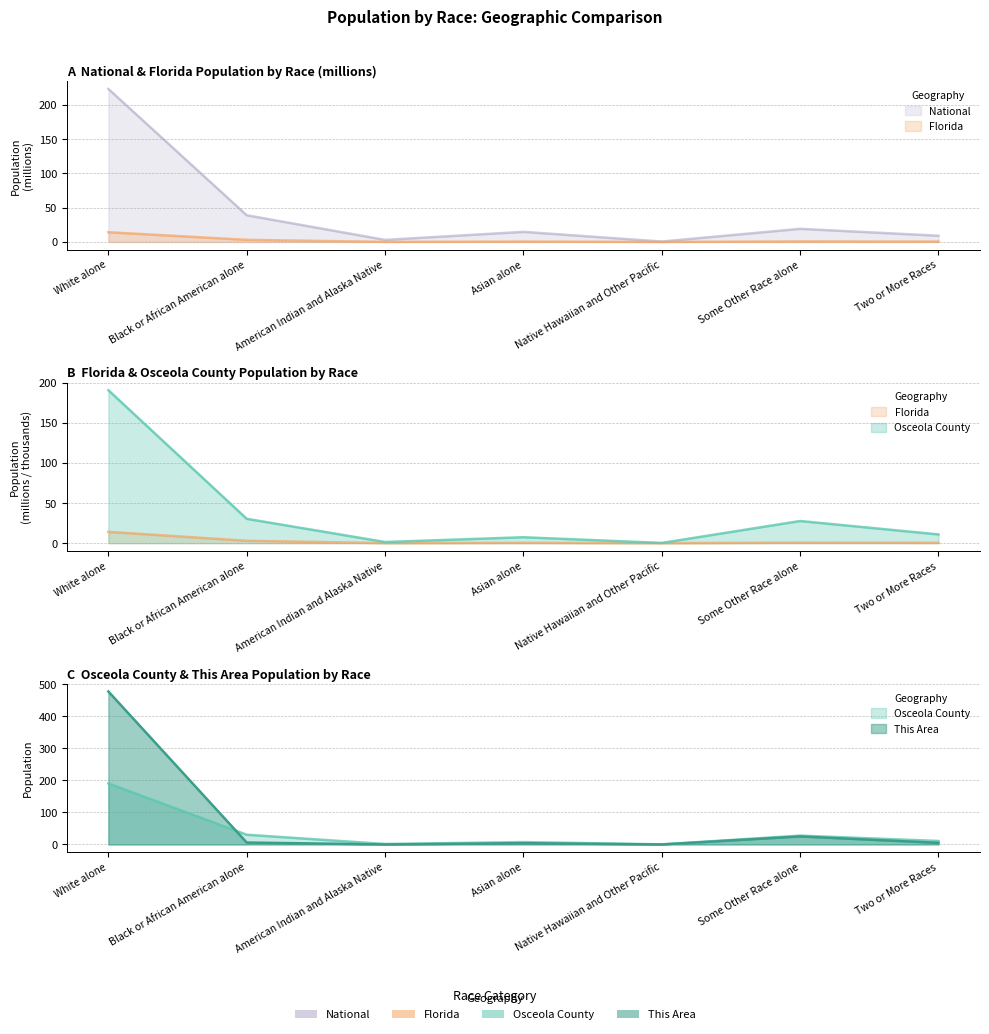

What is the difference between the highest and lowest values at Asian alone?

14.2